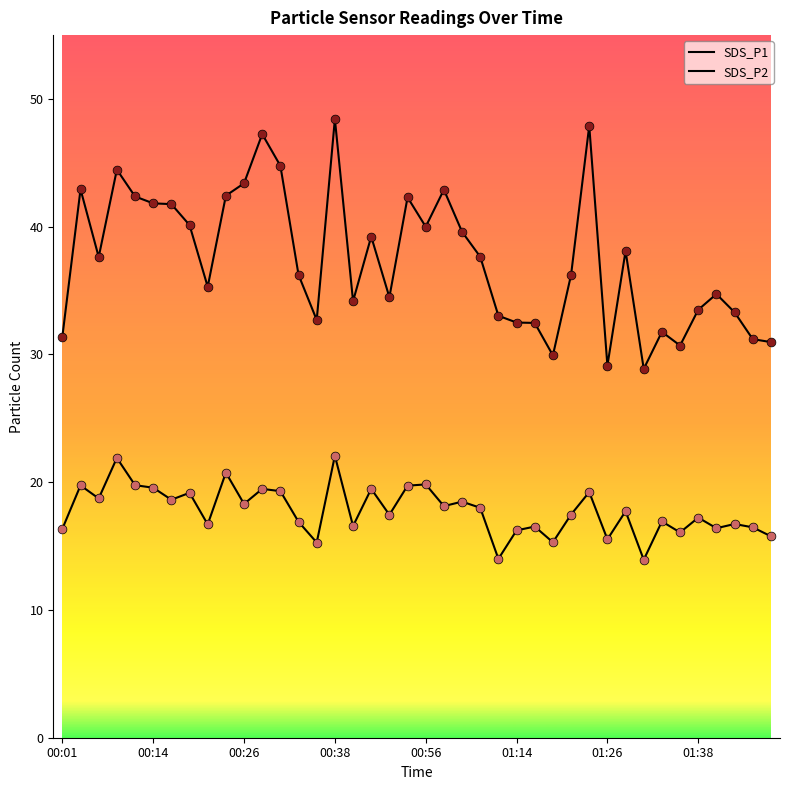

Does the chart have visible grid lines?

No